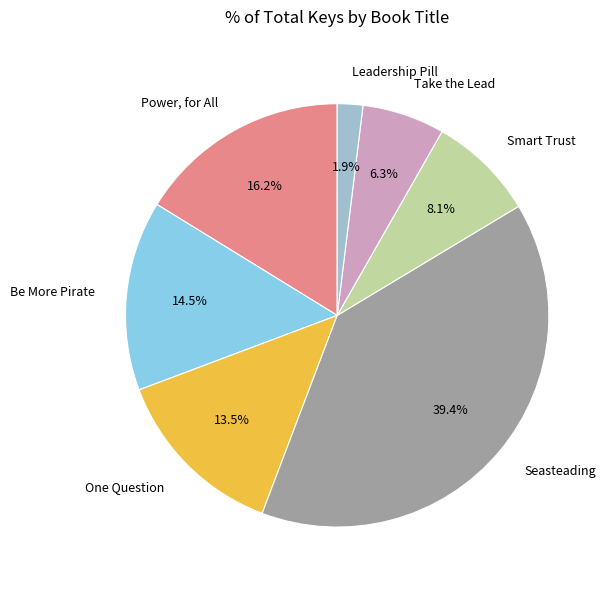

How many slices are in this pie chart?

7